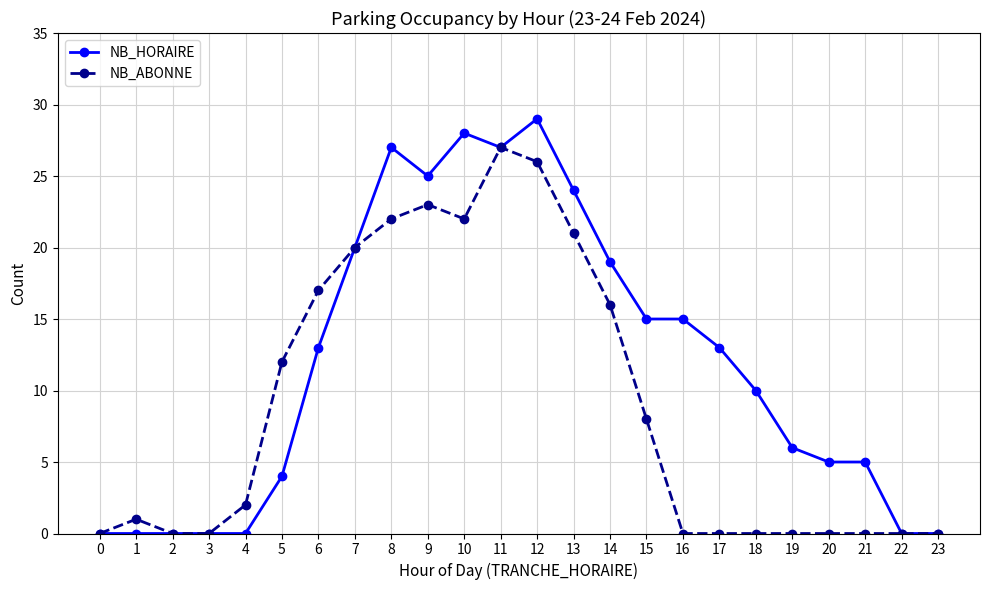

What is the difference between the NB_ABONNE values at 10 and 19?

22